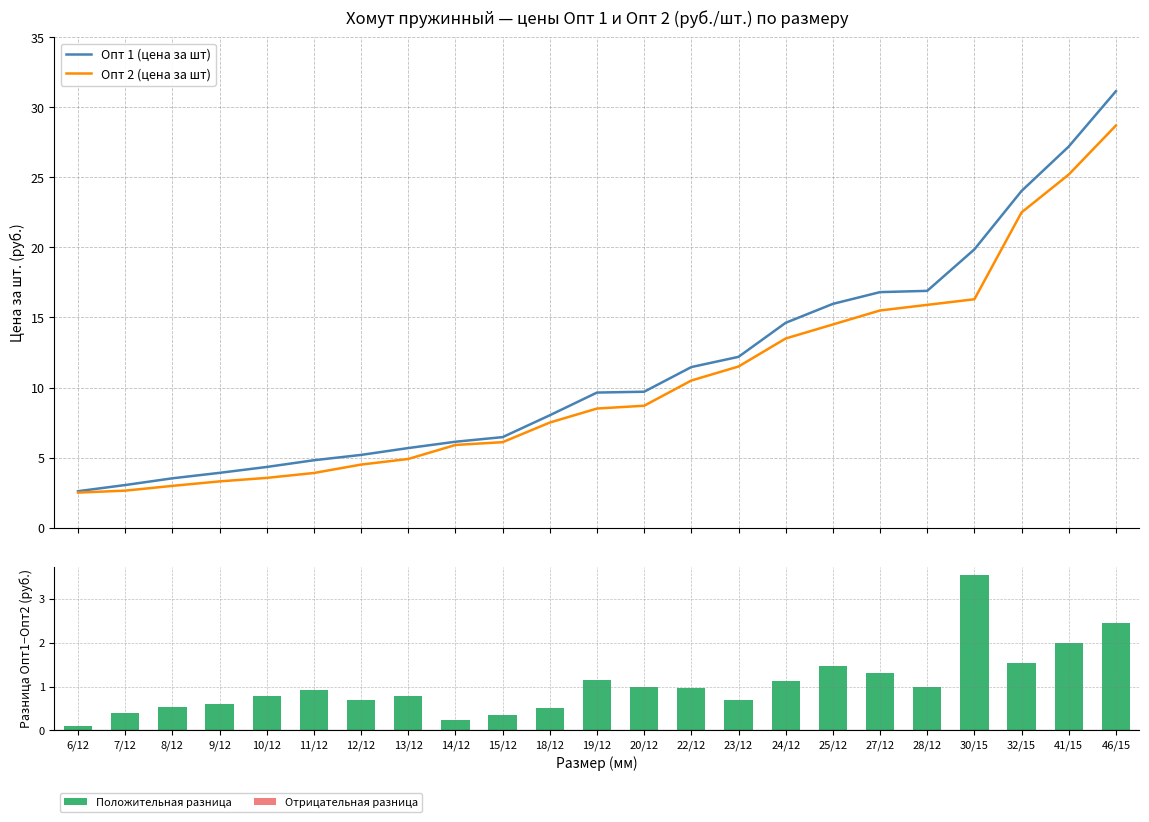

Which series has the largest total across all categories?

Опт 1 (цена за шт)